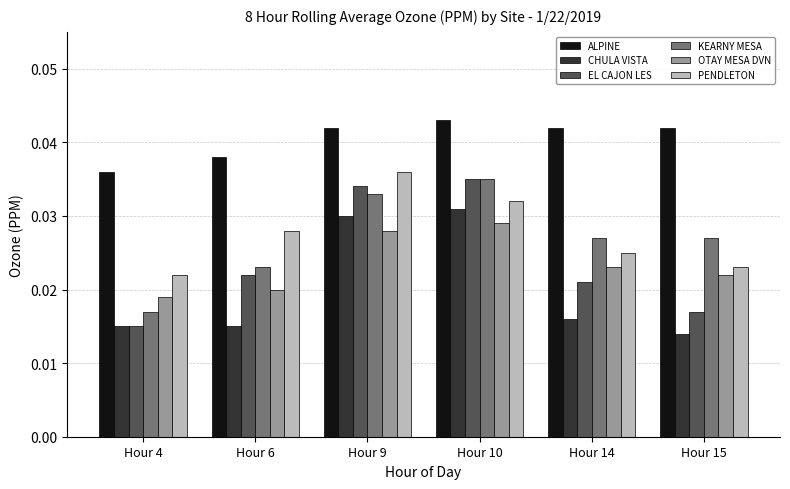

Which series has the widest spread of values?

EL CAJON LES